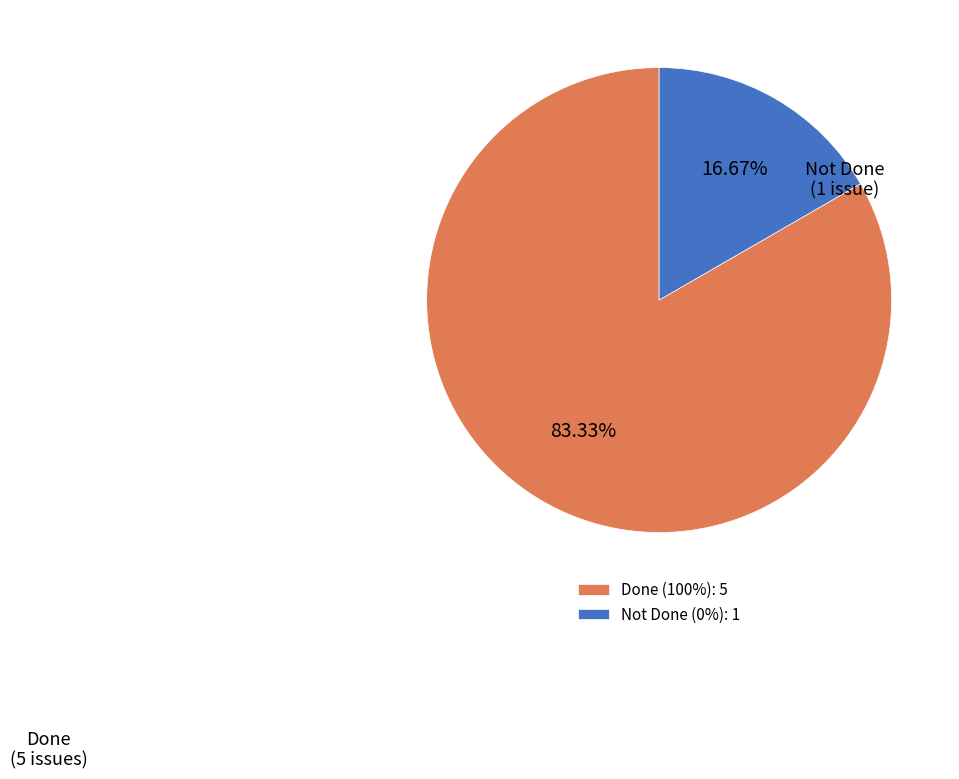

Do Not Done (0%): 1 and Done (100%): 5 together represent more than half of the pie?

Yes